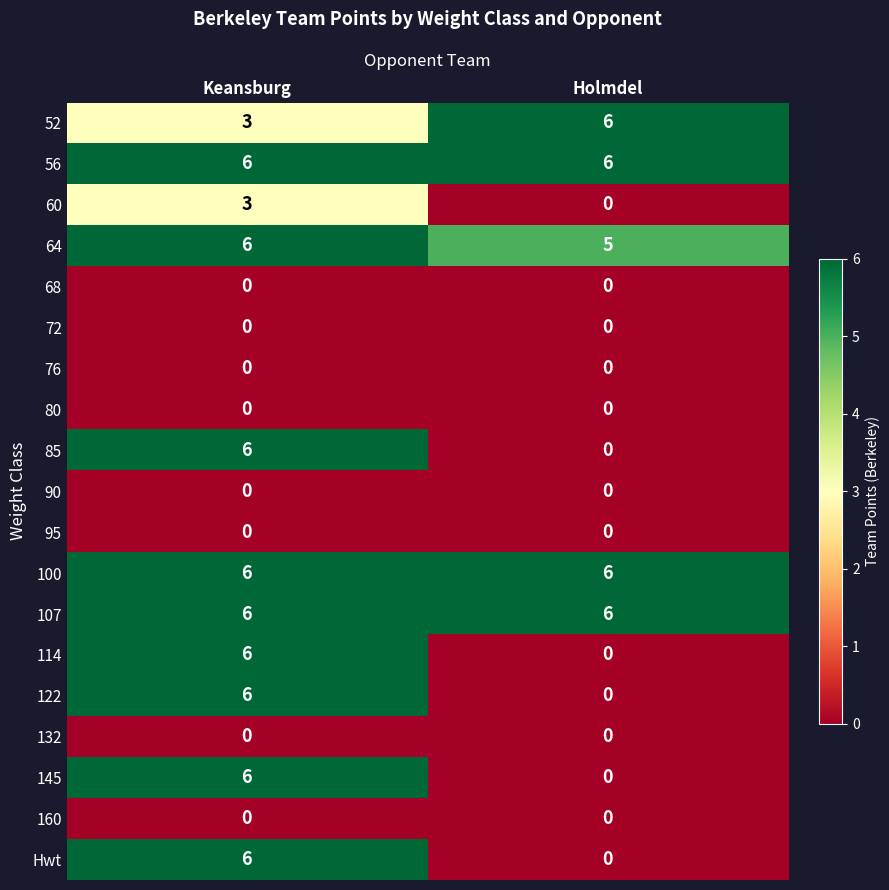

Rank the categories by 145 value from highest to lowest.

Keansburg, Holmdel